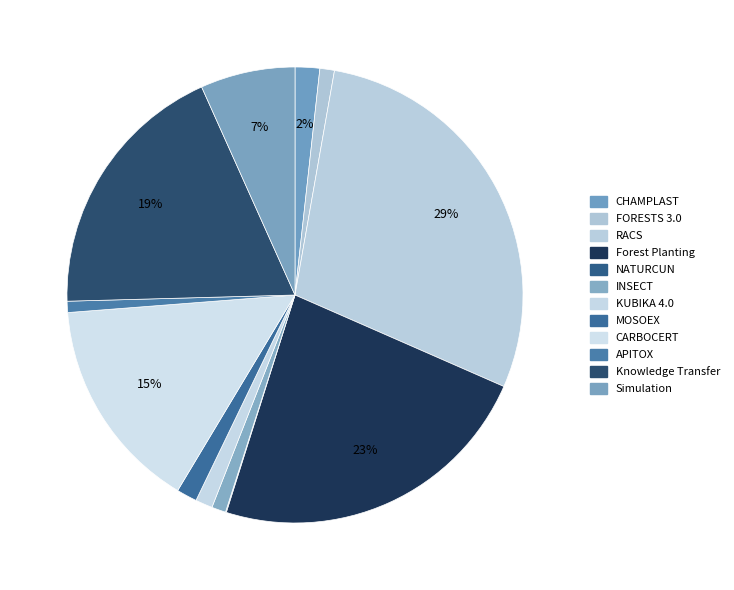

Does any single category account for the majority?

No